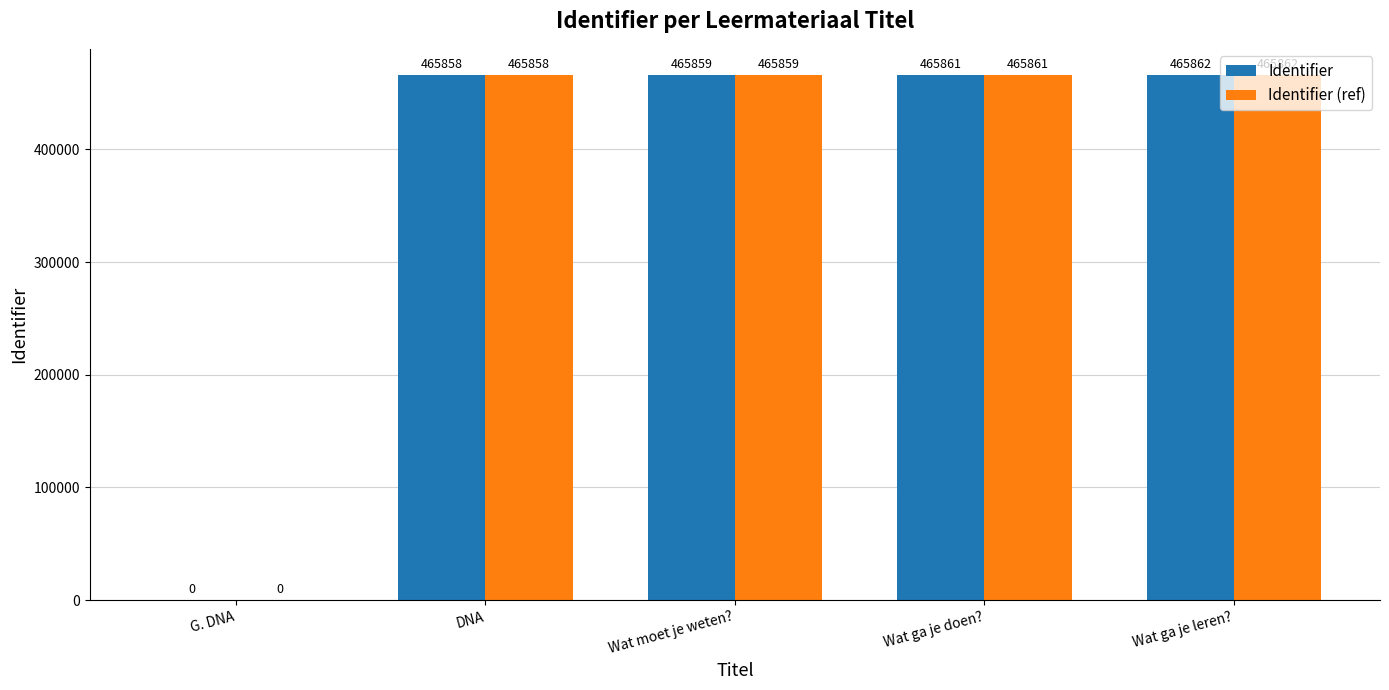

What is the sum of all Identifier values?

1863440